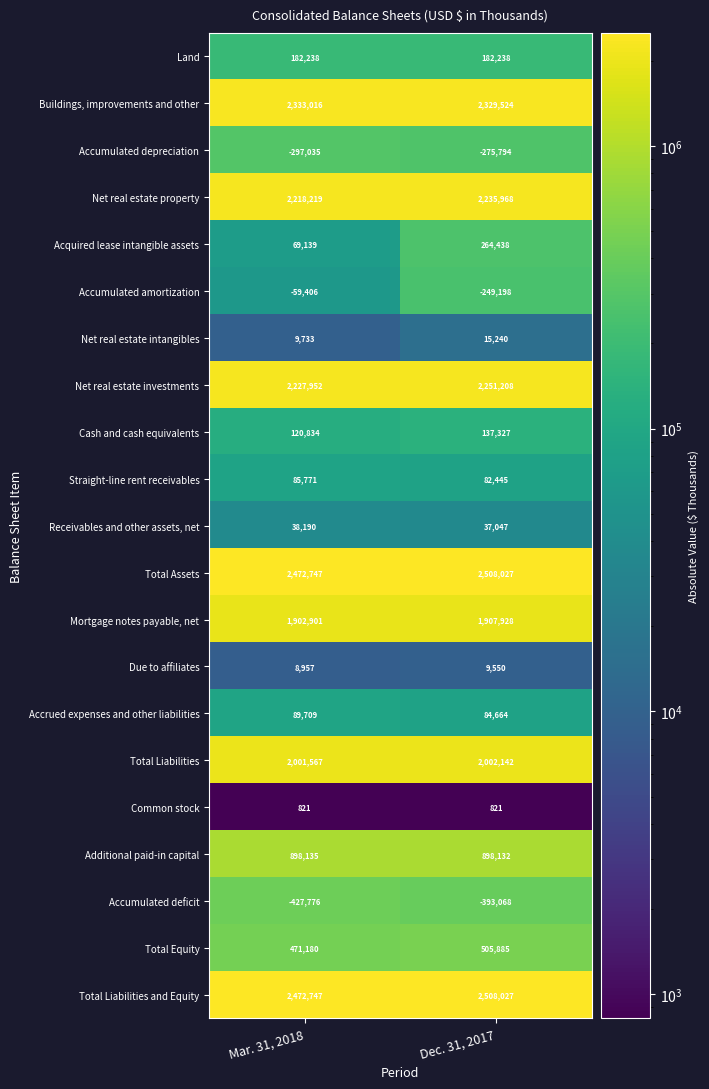

At how many categories does at least one series exceed 1789649?

2